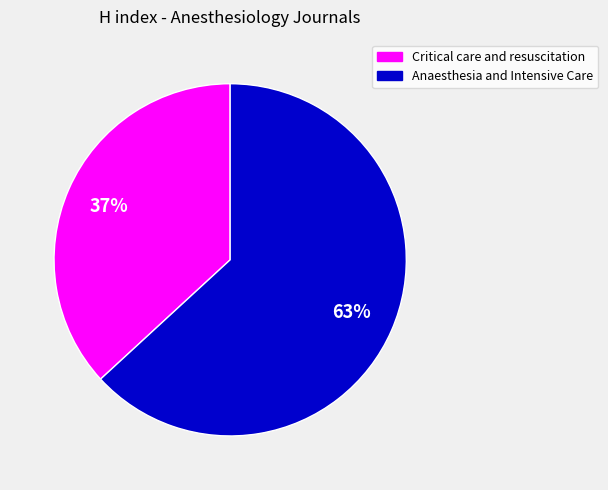

To the nearest percent, what is the combined percentage of Critical care and resuscitation and Anaesthesia and Intensive Care?

100%